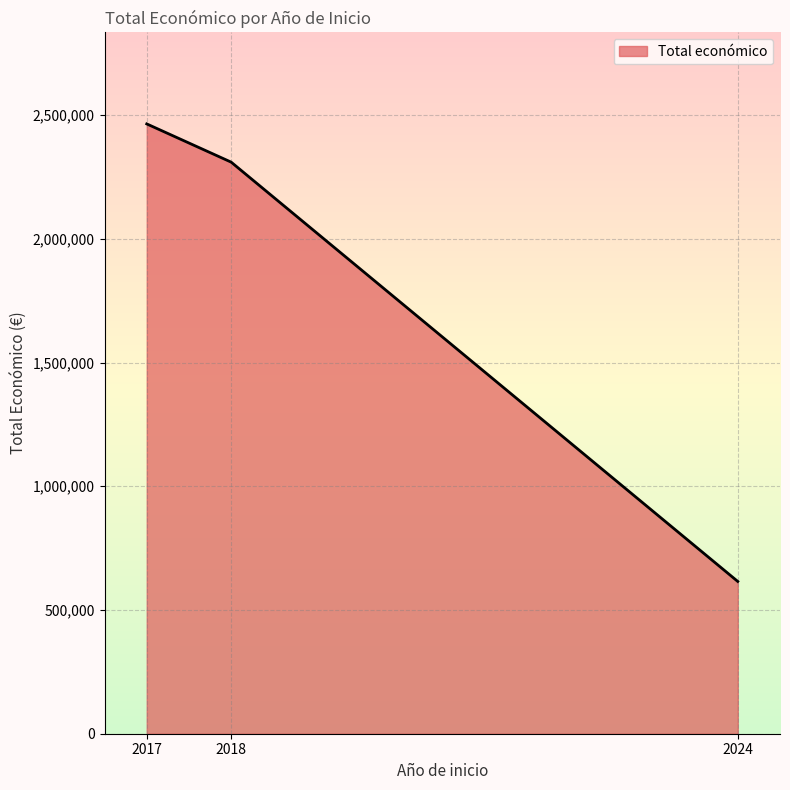

Rank the categories by value from lowest to highest.

2024, 2018, 2017